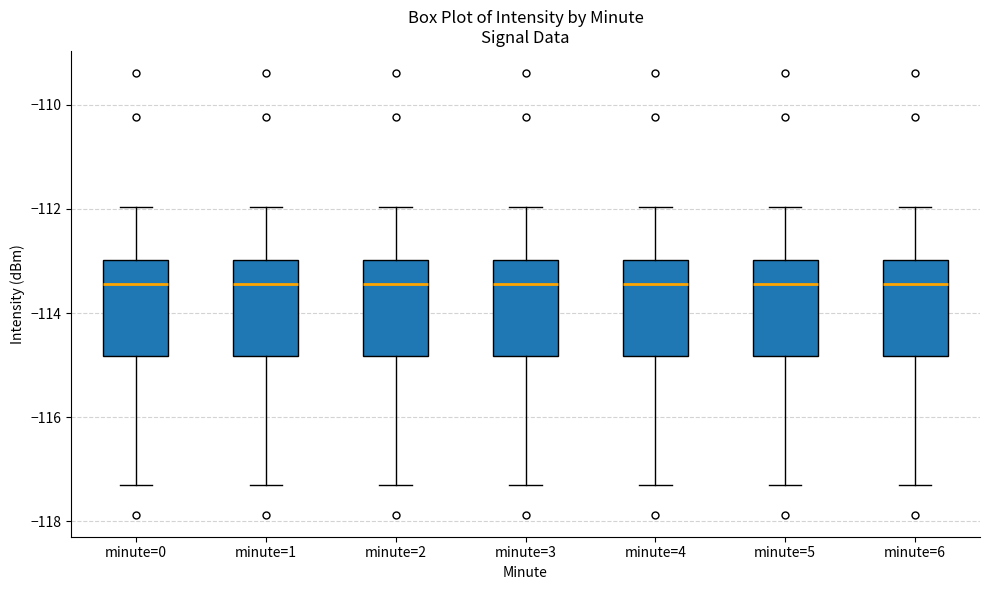

Reading left to right, read every box against the y-axis: the position of its median line, the range the box covers, and the ends of its whiskers. The values are not printed on the chart, so give them approximately, as read against the axis.

minute=0: median -113.4, box -114.8 to -113.0, whiskers -117.2 to -112.0
minute=1: median -113.4, box -114.8 to -113.0, whiskers -117.2 to -112.0
minute=2: median -113.4, box -114.8 to -113.0, whiskers -117.2 to -112.0
minute=3: median -113.4, box -114.8 to -113.0, whiskers -117.2 to -112.0
minute=4: median -113.4, box -114.8 to -113.0, whiskers -117.2 to -112.0
minute=5: median -113.4, box -114.8 to -113.0, whiskers -117.2 to -112.0
minute=6: median -113.4, box -114.8 to -113.0, whiskers -117.2 to -112.0